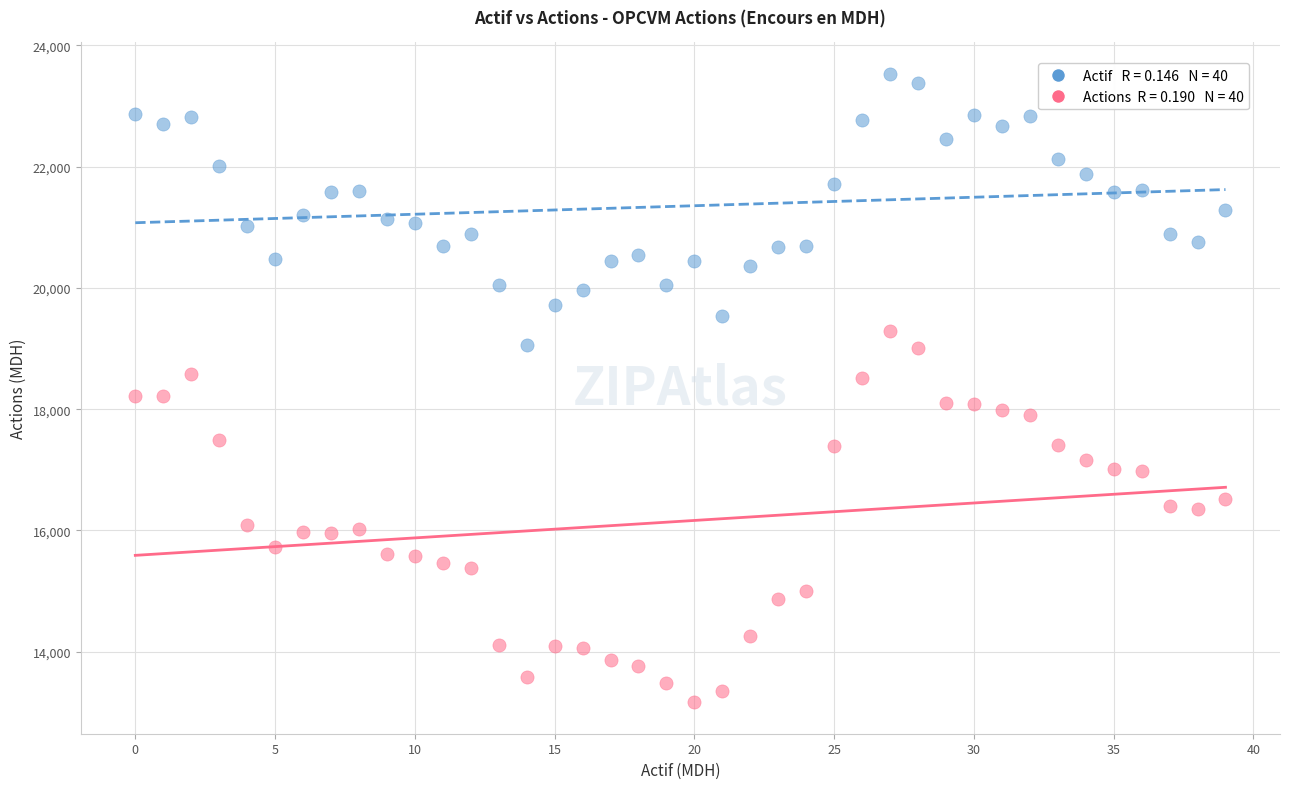

Across all data points, what is the range of Y values (max minus min)?

10365.0